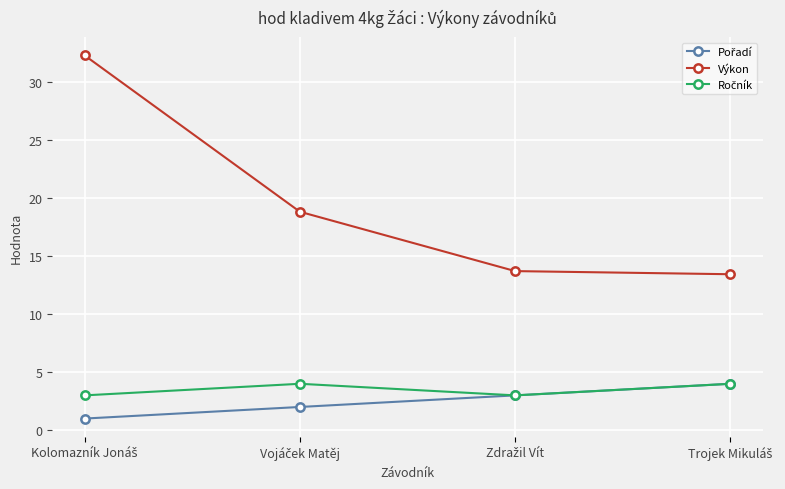

What is the minimum value shown in the chart?

1.0